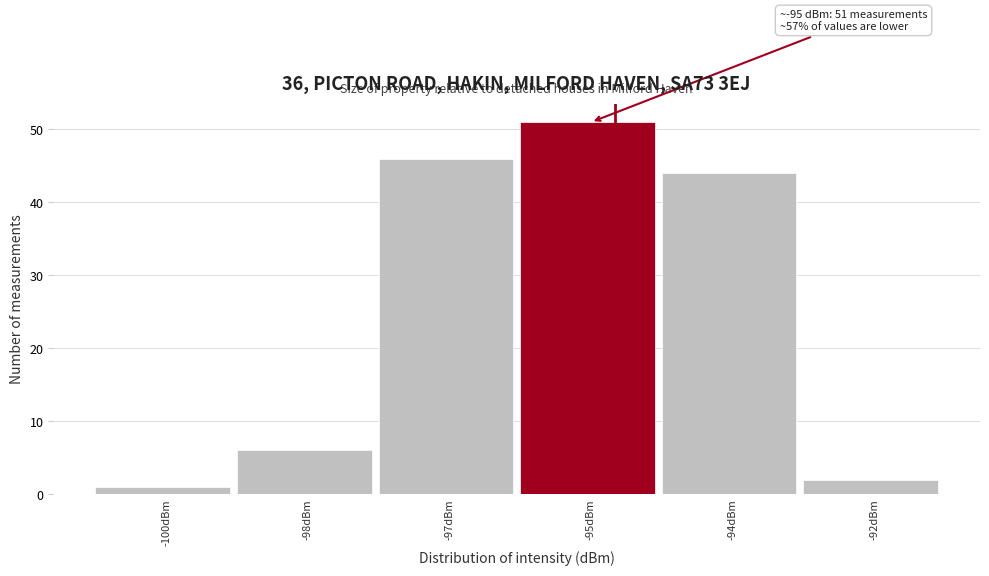

Reading left to right, transcribe all the data shown in this chart.

-100dBm=1	-98dBm=6	-97dBm=46	-95dBm=51	-94dBm=44	-92dBm=2